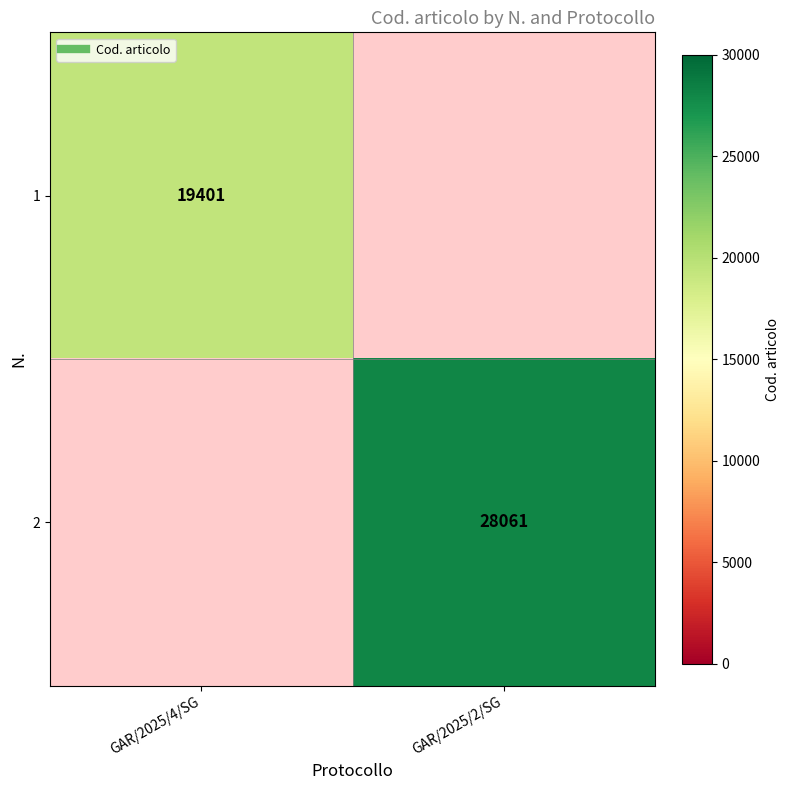

Which category has the highest value across all series?

GAR/2025/2/SG